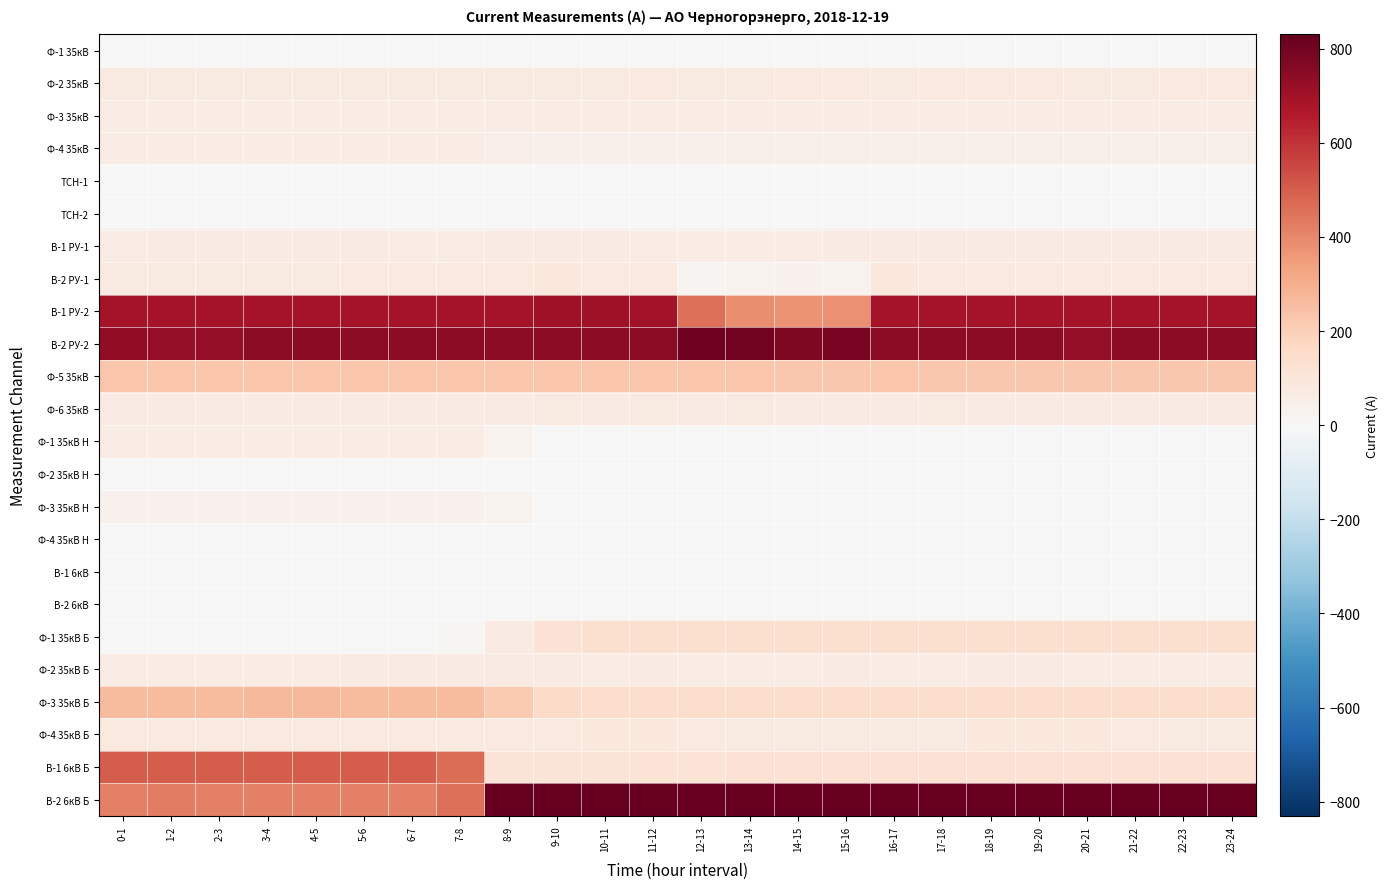

Reading left to right, transcribe all the data shown in this chart.

Ф-1 35кВ: 0-1=0	1-2=0	2-3=0	3-4=0	4-5=0	5-6=0	6-7=0	7-8=0	8-9=0	9-10=0	10-11=0	11-12=0	12-13=0	13-14=0	14-15=0	15-16=0	16-17=0	17-18=0	18-19=0	19-20=0	20-21=0	21-22=0	22-23=0	23-24=0
Ф-2 35кВ: 0-1=75	1-2=76	2-3=76	3-4=75	4-5=75	5-6=75	6-7=76	7-8=77	8-9=73	9-10=77	10-11=77	11-12=78	12-13=77	13-14=77	14-15=78	15-16=78	16-17=77	17-18=79	18-19=78	19-20=78	20-21=77	21-22=77	22-23=78	23-24=78
Ф-3 35кВ: 0-1=59	1-2=59	2-3=59	3-4=59	4-5=60	5-6=59	6-7=60	7-8=59	8-9=60	9-10=59	10-11=60	11-12=59	12-13=59	13-14=60	14-15=60	15-16=60	16-17=61	17-18=60	18-19=60	19-20=59	20-21=60	21-22=61	22-23=60	23-24=60
Ф-4 35кВ: 0-1=60	1-2=60	2-3=61	3-4=61	4-5=61	5-6=61	6-7=61	7-8=61	8-9=54	9-10=45	10-11=45	11-12=45	12-13=45	13-14=46	14-15=49	15-16=50	16-17=50	17-18=49	18-19=50	19-20=50	20-21=50	21-22=50	22-23=50	23-24=50
ТСН-1: 0-1=0	1-2=0	2-3=0	3-4=0	4-5=0	5-6=0	6-7=0	7-8=0	8-9=0	9-10=0	10-11=0	11-12=0	12-13=0	13-14=0	14-15=0	15-16=0	16-17=0	17-18=0	18-19=0	19-20=0	20-21=0	21-22=0	22-23=0	23-24=0
ТСН-2: 0-1=0	1-2=0	2-3=0	3-4=0	4-5=0	5-6=0	6-7=0	7-8=0	8-9=0	9-10=0	10-11=0	11-12=0	12-13=0	13-14=0	14-15=0	15-16=0	16-17=0	17-18=0	18-19=0	19-20=0	20-21=0	21-22=0	22-23=0	23-24=0
В-1 РУ-1: 0-1=64	1-2=65	2-3=65	3-4=65	4-5=66	5-6=66	6-7=64	7-8=64	8-9=66	9-10=68	10-11=67	11-12=64	12-13=62	13-14=62	14-15=64	15-16=65	16-17=70	17-18=69	18-19=69	19-20=68	20-21=69	21-22=68	22-23=68	23-24=69
В-2 РУ-1: 0-1=73	1-2=74	2-3=74	3-4=75	4-5=77	5-6=79	6-7=79	7-8=81	8-9=80	9-10=86	10-11=84	11-12=81	12-13=25	13-14=27	14-15=35	15-16=30	16-17=86	17-18=84	18-19=81	19-20=84	20-21=83	21-22=82	22-23=83	23-24=82
В-1 РУ-2: 0-1=692	1-2=692	2-3=692	3-4=692	4-5=692	5-6=692	6-7=692	7-8=693	8-9=693	9-10=704	10-11=704	11-12=694	12-13=458	13-14=384	14-15=374	15-16=381	16-17=692	17-18=691	18-19=691	19-20=691	20-21=690	21-22=690	22-23=690	23-24=690
В-2 РУ-2: 0-1=733	1-2=732	2-3=732	3-4=744	4-5=746	5-6=745	6-7=743	7-8=743	8-9=743	9-10=744	10-11=744	11-12=744	12-13=806	13-14=802	14-15=777	15-16=787	16-17=743	17-18=741	18-19=741	19-20=741	20-21=729	21-22=740	22-23=741	23-24=741
Ф-5 35кВ: 0-1=228	1-2=228	2-3=229	3-4=227	4-5=230	5-6=230	6-7=229	7-8=230	8-9=230	9-10=229	10-11=227	11-12=228	12-13=230	13-14=229	14-15=225	15-16=226	16-17=227	17-18=225	18-19=226	19-20=226	20-21=224	21-22=225	22-23=226	23-24=226
Ф-6 35кВ: 0-1=70	1-2=70	2-3=70	3-4=70	4-5=70	5-6=71	6-7=71	7-8=71	8-9=70	9-10=72	10-11=71	11-12=72	12-13=70	13-14=72	14-15=71	15-16=71	16-17=71	17-18=72	18-19=71	19-20=71	20-21=70	21-22=71	22-23=70	23-24=71
Ф-1 35кВ Н: 0-1=62	1-2=62	2-3=62	3-4=61	4-5=61	5-6=62	6-7=60	7-8=61	8-9=30	9-10=0	10-11=0	11-12=0	12-13=0	13-14=0	14-15=0	15-16=0	16-17=0	17-18=0	18-19=0	19-20=0	20-21=0	21-22=0	22-23=0	23-24=0
Ф-2 35кВ Н: 0-1=0	1-2=0	2-3=0	3-4=0	4-5=0	5-6=0	6-7=0	7-8=0	8-9=0	9-10=0	10-11=0	11-12=0	12-13=0	13-14=0	14-15=0	15-16=0	16-17=0	17-18=0	18-19=0	19-20=0	20-21=0	21-22=0	22-23=0	23-24=0
Ф-3 35кВ Н: 0-1=36	1-2=36	2-3=36	3-4=37	4-5=35	5-6=36	6-7=36	7-8=37	8-9=28	9-10=0	10-11=0	11-12=0	12-13=0	13-14=0	14-15=0	15-16=0	16-17=0	17-18=0	18-19=0	19-20=0	20-21=0	21-22=0	22-23=0	23-24=0
Ф-4 35кВ Н: 0-1=0	1-2=0	2-3=0	3-4=0	4-5=0	5-6=0	6-7=0	7-8=0	8-9=0	9-10=0	10-11=0	11-12=0	12-13=0	13-14=0	14-15=0	15-16=0	16-17=0	17-18=0	18-19=0	19-20=0	20-21=0	21-22=0	22-23=0	23-24=0
В-1 6кВ: 0-1=0	1-2=0	2-3=0	3-4=0	4-5=0	5-6=0	6-7=0	7-8=0	8-9=0	9-10=0	10-11=0	11-12=0	12-13=0	13-14=0	14-15=0	15-16=0	16-17=0	17-18=0	18-19=0	19-20=0	20-21=0	21-22=0	22-23=0	23-24=0
В-2 6кВ: 0-1=0	1-2=0	2-3=0	3-4=0	4-5=0	5-6=0	6-7=0	7-8=0	8-9=0	9-10=0	10-11=0	11-12=0	12-13=0	13-14=0	14-15=0	15-16=0	16-17=0	17-18=0	18-19=0	19-20=0	20-21=0	21-22=0	22-23=0	23-24=0
Ф-1 35кВ Б: 0-1=2	1-2=2	2-3=2	3-4=2	4-5=2	5-6=2	6-7=2	7-8=8	8-9=67	9-10=121	10-11=132	11-12=132	12-13=132	13-14=133	14-15=133	15-16=134	16-17=133	17-18=133	18-19=133	19-20=133	20-21=133	21-22=134	22-23=134	23-24=133
Ф-2 35кВ Б: 0-1=64	1-2=64	2-3=63	3-4=64	4-5=64	5-6=65	6-7=65	7-8=65	8-9=65	9-10=65	10-11=64	11-12=65	12-13=63	13-14=64	14-15=64	15-16=65	16-17=64	17-18=64	18-19=65	19-20=65	20-21=64	21-22=64	22-23=63	23-24=63
Ф-3 35кВ Б: 0-1=263	1-2=265	2-3=264	3-4=266	4-5=266	5-6=265	6-7=265	7-8=260	8-9=219	9-10=158	10-11=146	11-12=146	12-13=145	13-14=146	14-15=146	15-16=146	16-17=145	17-18=146	18-19=146	19-20=146	20-21=146	21-22=146	22-23=146	23-24=146
Ф-4 35кВ Б: 0-1=83	1-2=84	2-3=82	3-4=83	4-5=83	5-6=83	6-7=83	7-8=84	8-9=83	9-10=84	10-11=85	11-12=85	12-13=79	13-14=75	14-15=75	15-16=75	16-17=75	17-18=76	18-19=86	19-20=86	20-21=86	21-22=81	22-23=75	23-24=76
В-1 6кВ Б: 0-1=503	1-2=504	2-3=503	3-4=502	4-5=502	5-6=503	6-7=503	7-8=466	8-9=110	9-10=109	10-11=110	11-12=116	12-13=116	13-14=119	14-15=119	15-16=120	16-17=120	17-18=120	18-19=120	19-20=119	20-21=120	21-22=120	22-23=119	23-24=120
В-2 6кВ Б: 0-1=421	1-2=422	2-3=421	3-4=421	4-5=420	5-6=420	6-7=420	7-8=454	8-9=825	9-10=829	10-11=830	11-12=824	12-13=823	13-14=825	14-15=825	15-16=825	16-17=825	17-18=826	18-19=828	19-20=828	20-21=828	21-22=827	22-23=827	23-24=827